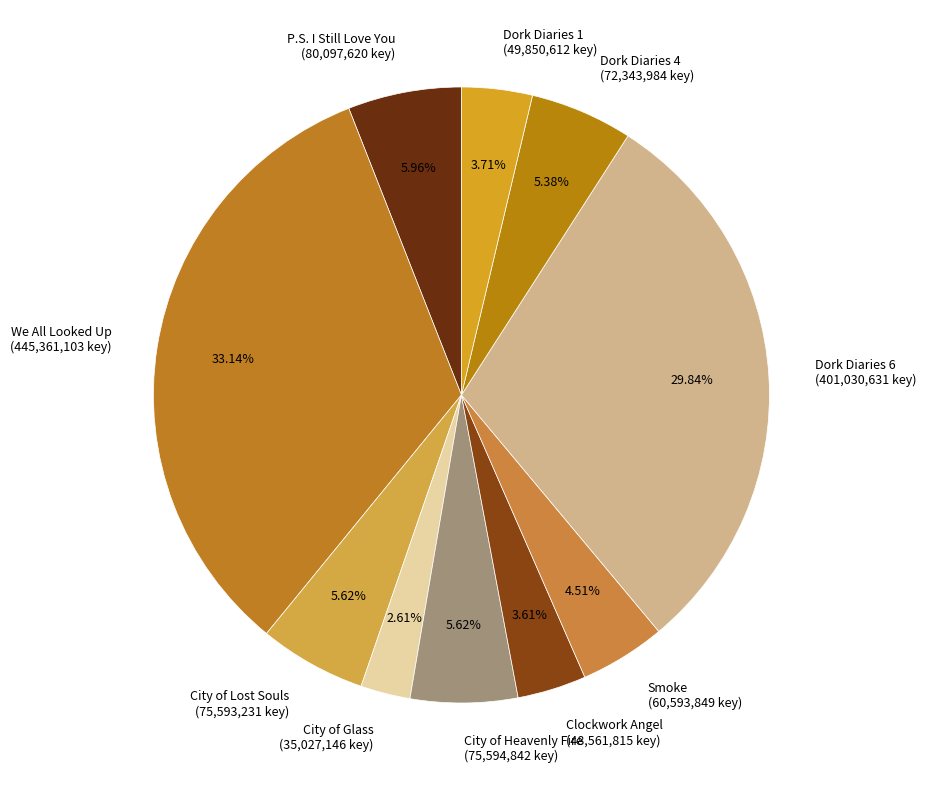

Is it true that City of Glass is 9% of the pie?

False